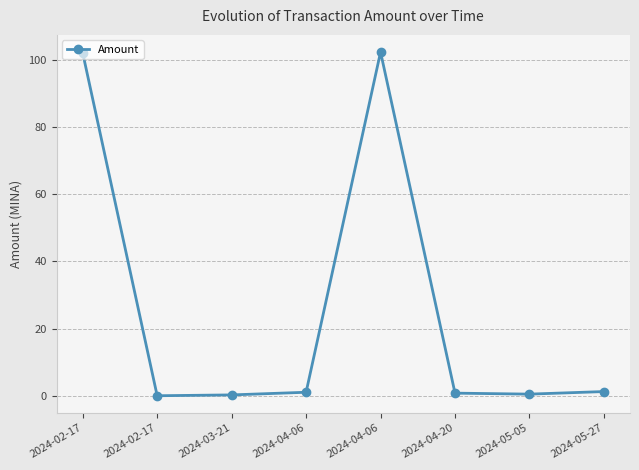

What is the ratio of the value at 2024-05-27 to the value at 2024-04-06?

1.2